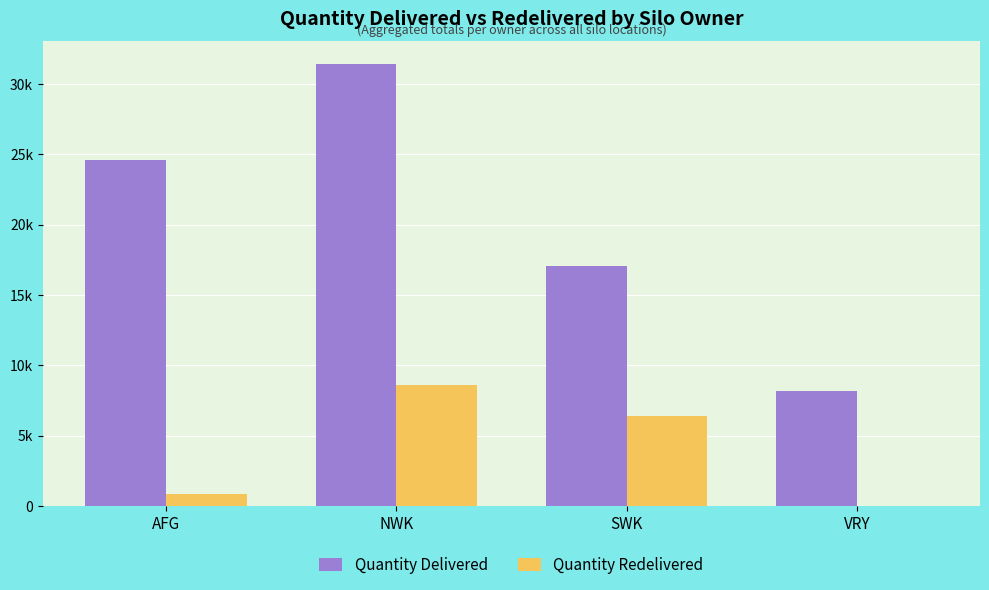

Are the bars grouped side by side (vs. stacked)?

Yes